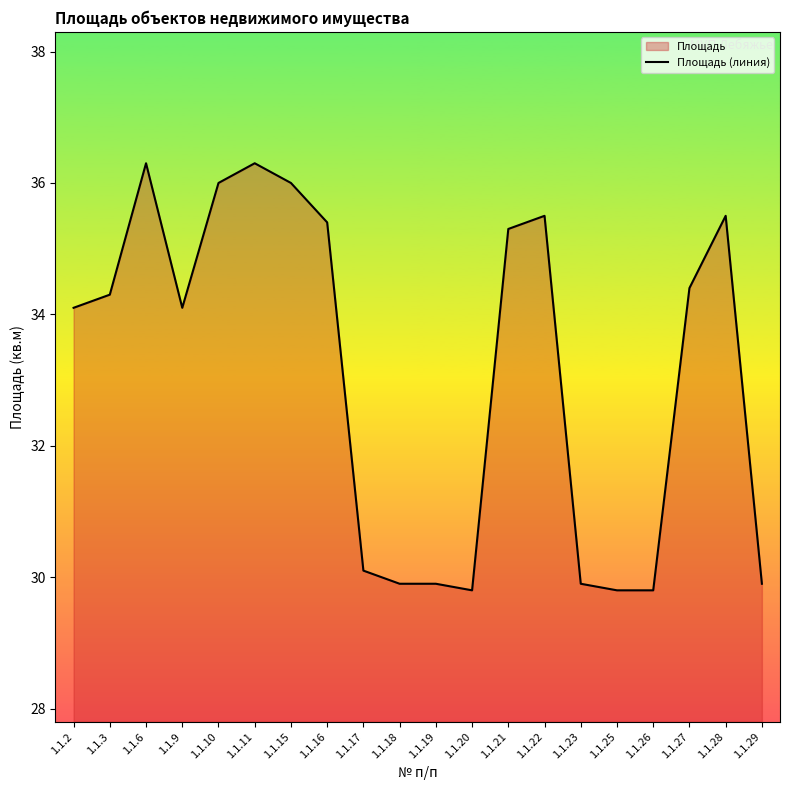

How many lines are shown in the chart?

1